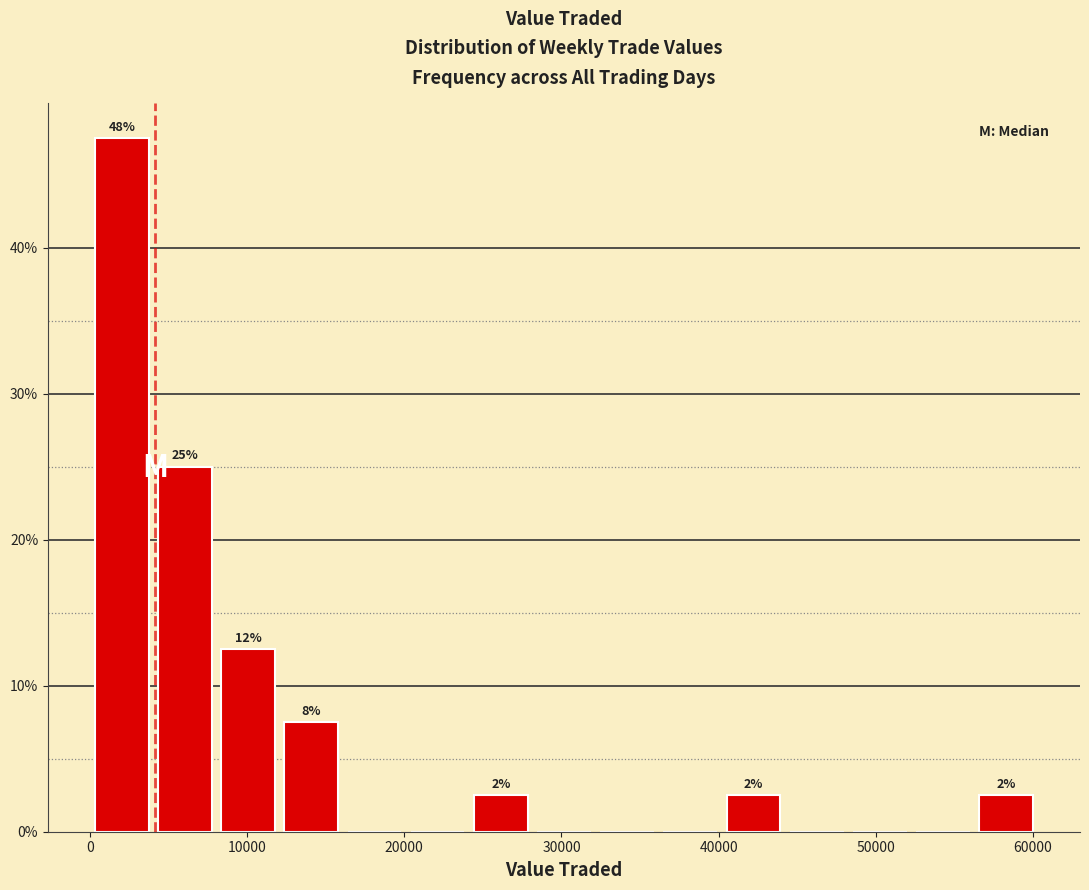

Which range on the x-axis has the tallest bar?

0 to 4000